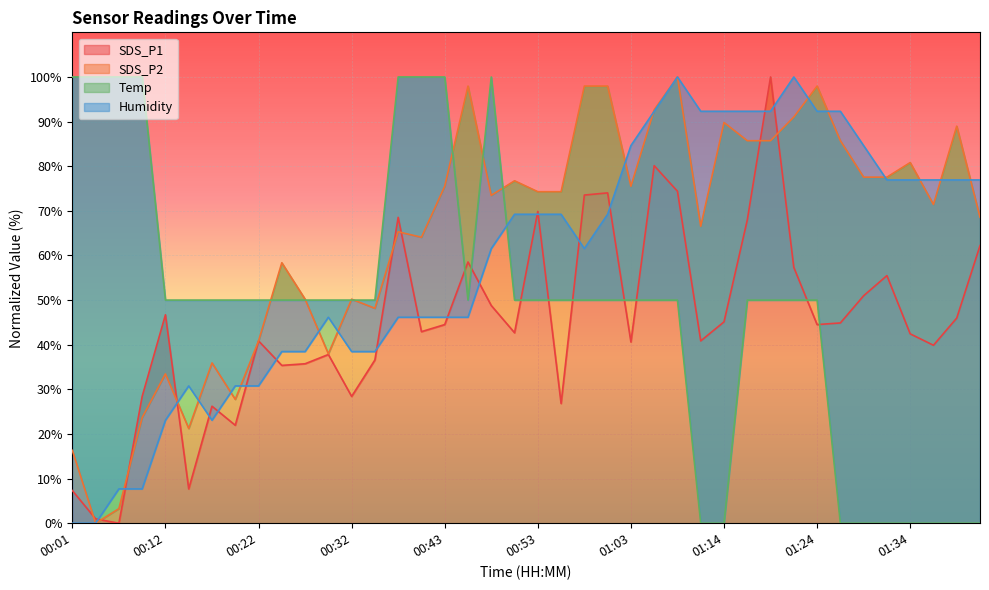

Reading right to left, list all the values displayed in this chart.

SDS_P1: 01:42=62.2	01:39=46.0	01:37=39.9	01:34=42.4	01:32=55.5	01:29=51.0	01:26=44.9	01:24=44.5	01:21=57.3	01:19=100.0	01:16=67.9	01:14=45.1	01:11=40.9	01:09=74.4	01:06=80.1	01:03=40.6	01:01=74.0	00:58=73.5	00:56=26.8	00:53=69.9	00:50=42.7	00:48=48.8	00:45=58.5	00:43=44.5	00:40=42.9	00:37=68.5	00:35=36.6	00:32=28.4	00:30=37.8	00:27=35.7	00:24=35.4	00:22=40.9	00:19=22.0	00:17=26.2	00:14=7.7	00:12=46.7	00:09=28.4	00:07=0.0	00:04=1.0	00:01=7.3
SDS_P2: 01:42=68.6	01:39=89.0	01:37=71.4	01:34=80.8	01:32=77.6	01:29=77.6	01:26=85.7	01:24=98.0	01:21=91.0	01:19=85.7	01:16=85.7	01:14=89.8	01:11=66.5	01:09=100.0	01:06=92.7	01:03=75.5	01:01=98.0	00:58=98.0	00:56=74.3	00:53=74.3	00:50=76.7	00:48=73.5	00:45=98.0	00:43=75.5	00:40=64.1	00:37=65.3	00:35=48.2	00:32=50.2	00:30=38.0	00:27=50.2	00:24=58.4	00:22=40.8	00:19=27.8	00:17=35.9	00:14=21.2	00:12=33.5	00:09=23.7	00:07=3.3	00:04=0.0	00:01=16.3
Temp: 01:42=0.0	01:39=0.0	01:37=0.0	01:34=0.0	01:32=0.0	01:29=0.0	01:26=0.0	01:24=50.0	01:21=50.0	01:19=50.0	01:16=50.0	01:14=0.0	01:11=0.0	01:09=50.0	01:06=50.0	01:03=50.0	01:01=50.0	00:58=50.0	00:56=50.0	00:53=50.0	00:50=50.0	00:48=100.0	00:45=50.0	00:43=100.0	00:40=100.0	00:37=100.0	00:35=50.0	00:32=50.0	00:30=50.0	00:27=50.0	00:24=50.0	00:22=50.0	00:19=50.0	00:17=50.0	00:14=50.0	00:12=50.0	00:09=100.0	00:07=100.0	00:04=100.0	00:01=100.0
Humidity: 01:42=76.9	01:39=76.9	01:37=76.9	01:34=76.9	01:32=76.9	01:29=84.6	01:26=92.3	01:24=92.3	01:21=100.0	01:19=92.3	01:16=92.3	01:14=92.3	01:11=92.3	01:09=100.0	01:06=92.3	01:03=84.6	01:01=69.2	00:58=61.5	00:56=69.2	00:53=69.2	00:50=69.2	00:48=61.5	00:45=46.2	00:43=46.2	00:40=46.2	00:37=46.2	00:35=38.5	00:32=38.5	00:30=46.2	00:27=38.5	00:24=38.5	00:22=30.8	00:19=30.8	00:17=23.1	00:14=30.8	00:12=23.1	00:09=7.7	00:07=7.7	00:04=0.0	00:01=0.0